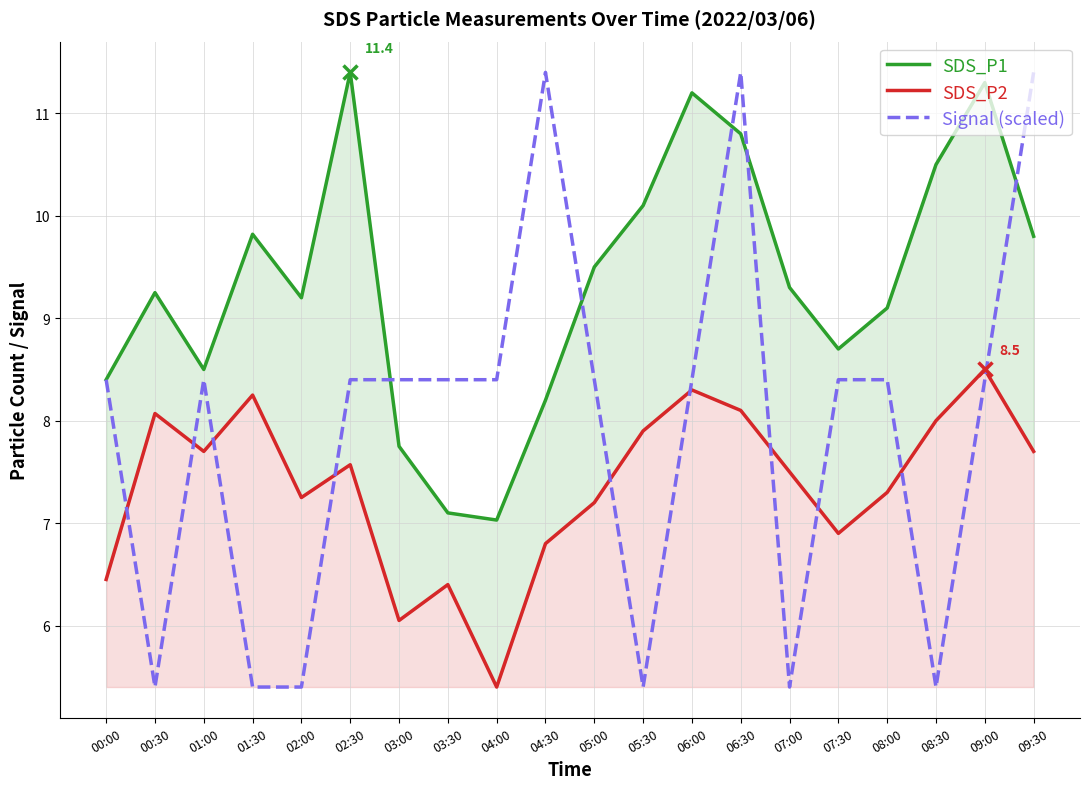

True or false: SDS_P2 has more than 0 interior local peaks.

True